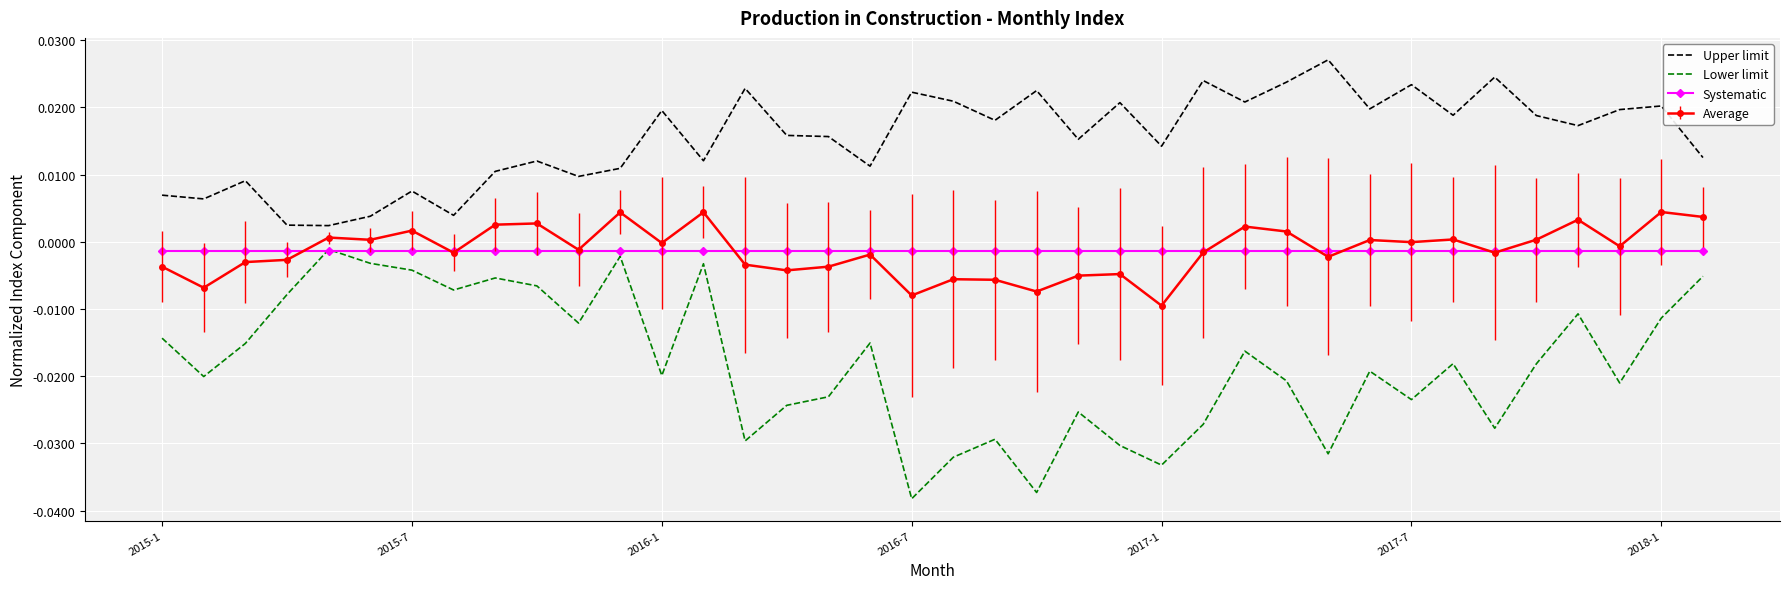

Which series has the largest range (max minus min)?

Lower limit